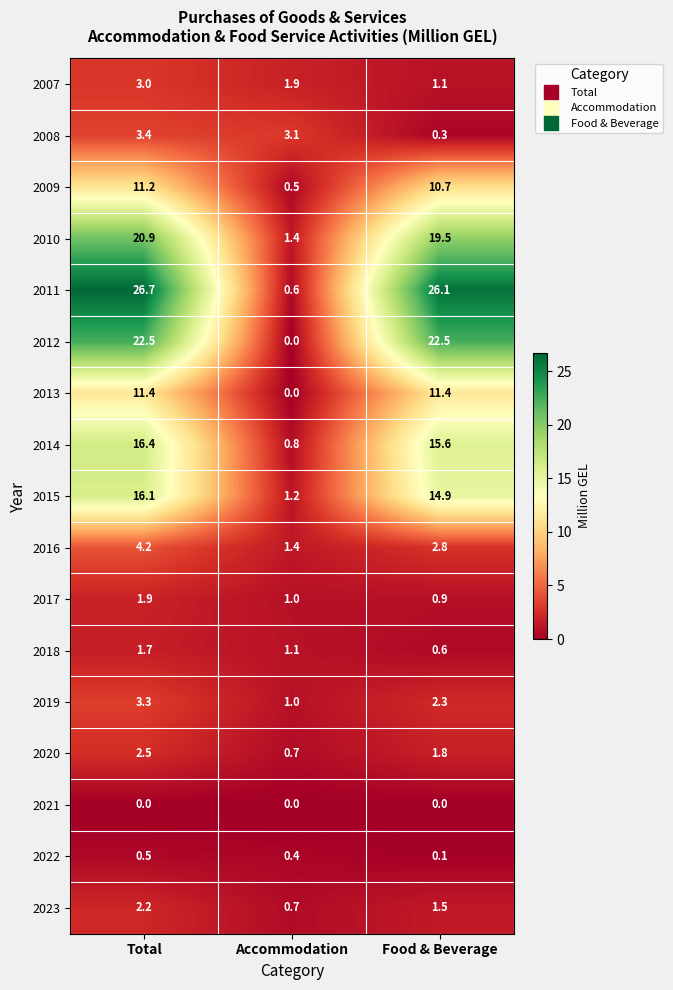

Where is 2018 nearest to the value 1?

Accommodation